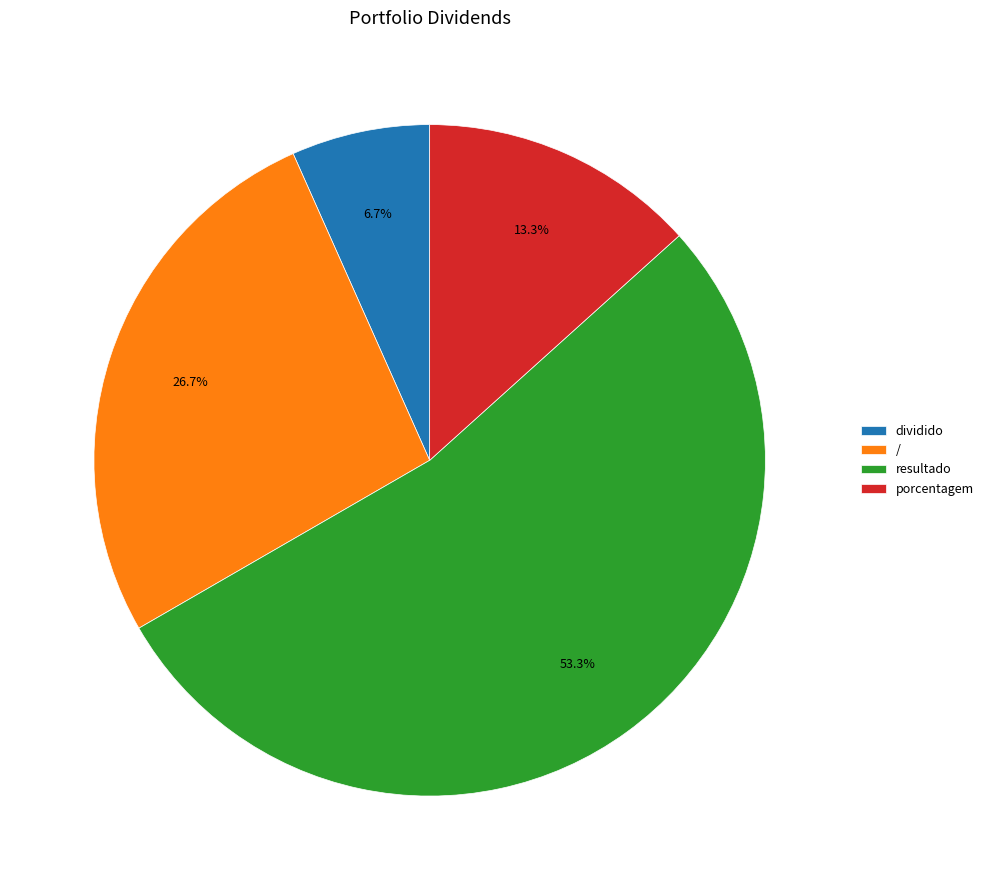

How many slices are in this pie chart?

4